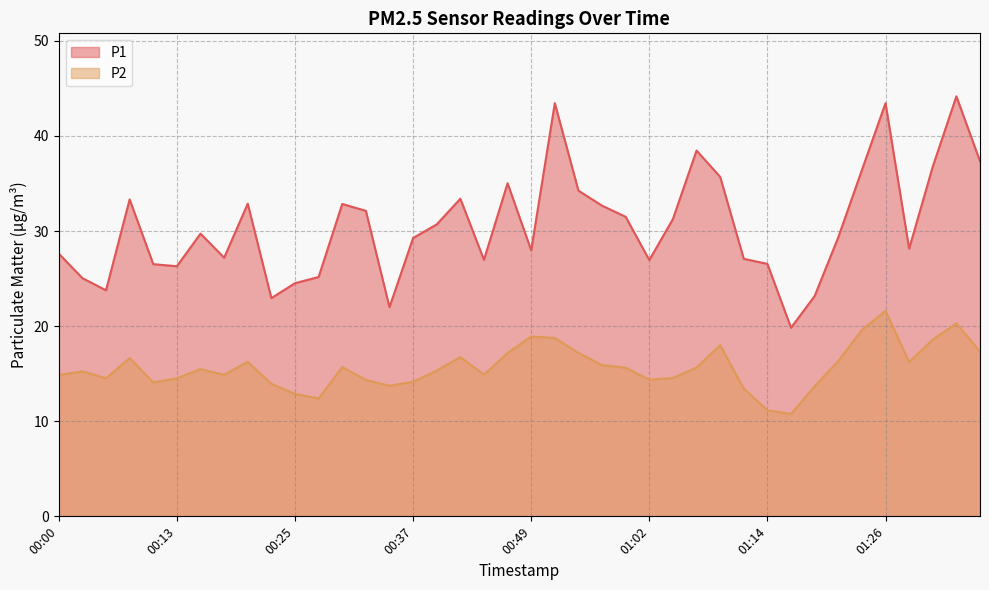

What is the maximum value for P2?

21.6